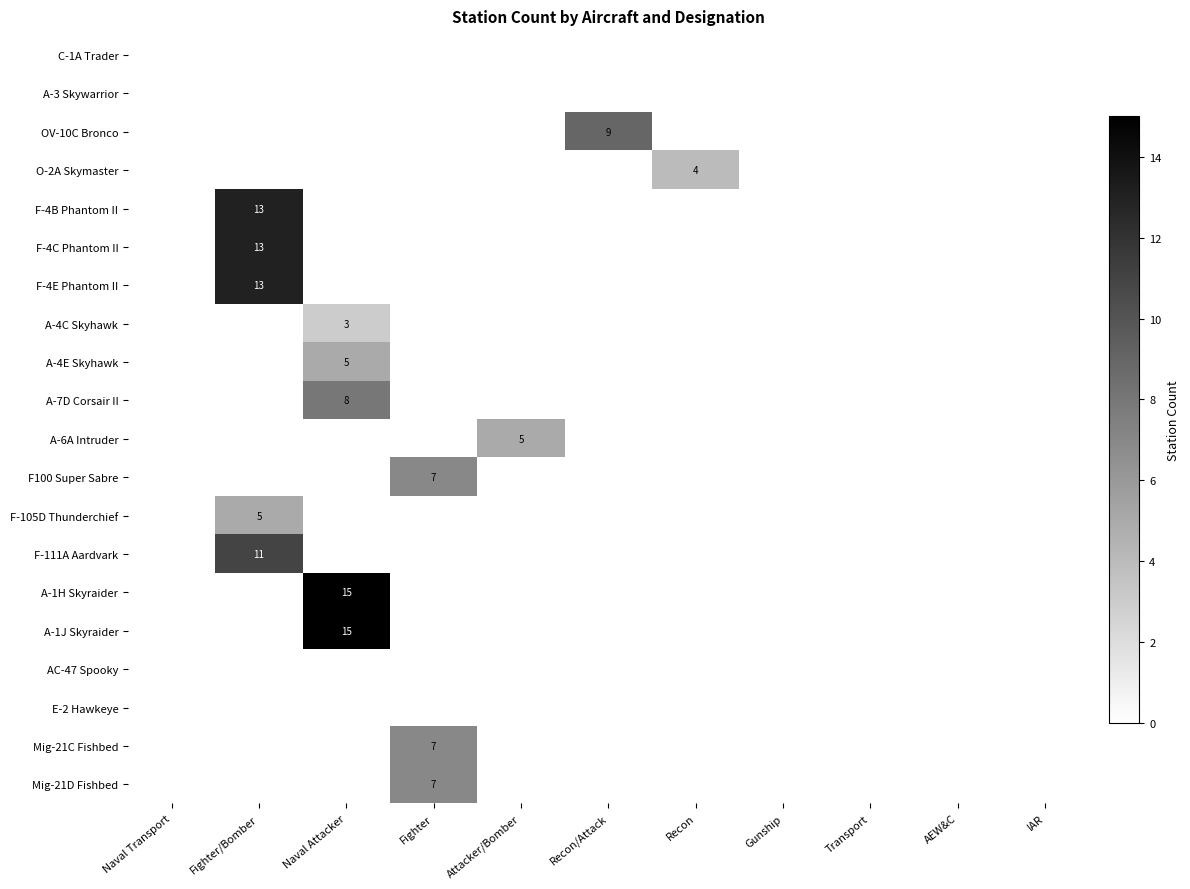

What is the greatest value displayed?

15